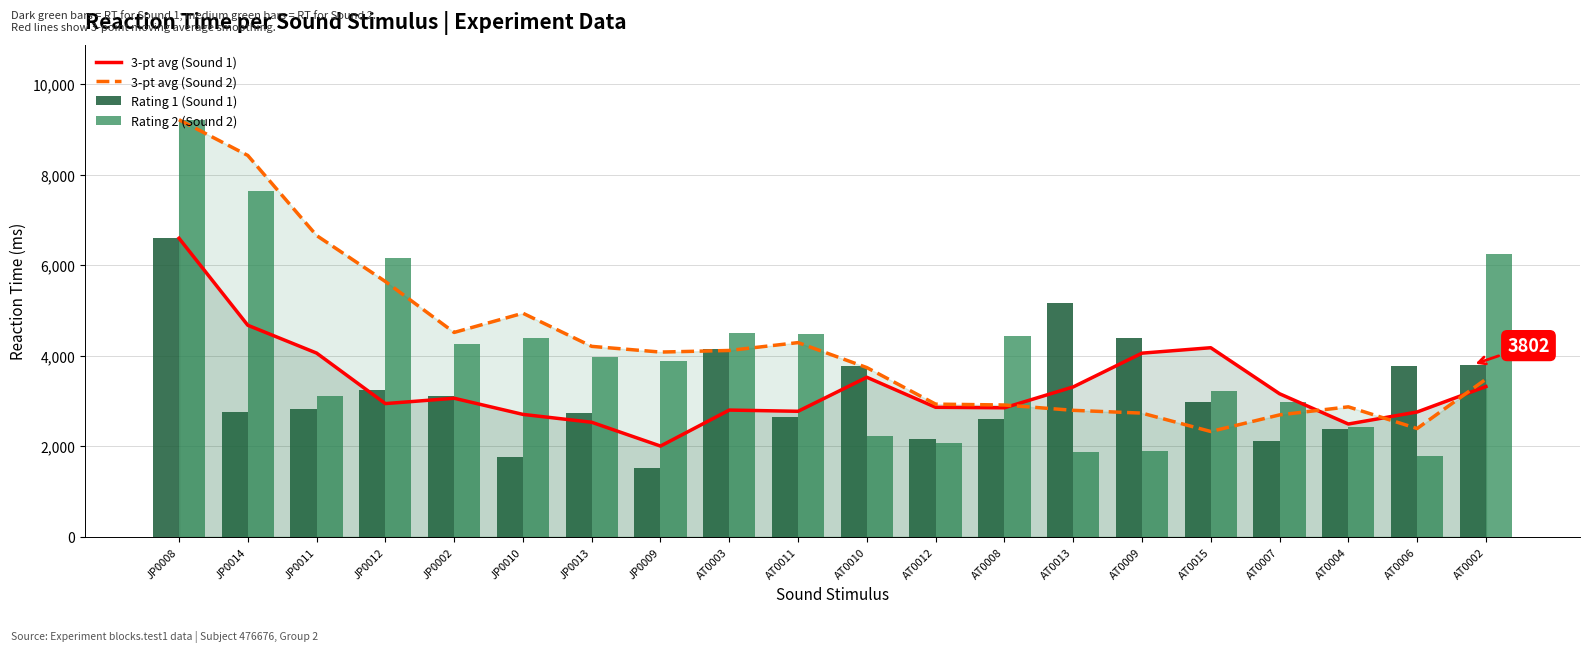

At how many categories does at least one series exceed 8030?

2